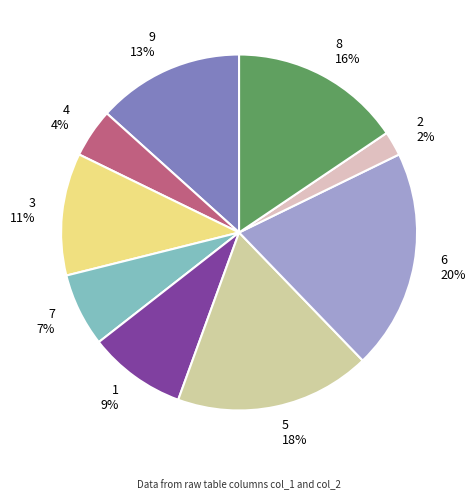

To the nearest percent, what portion does 9 represent?

13%